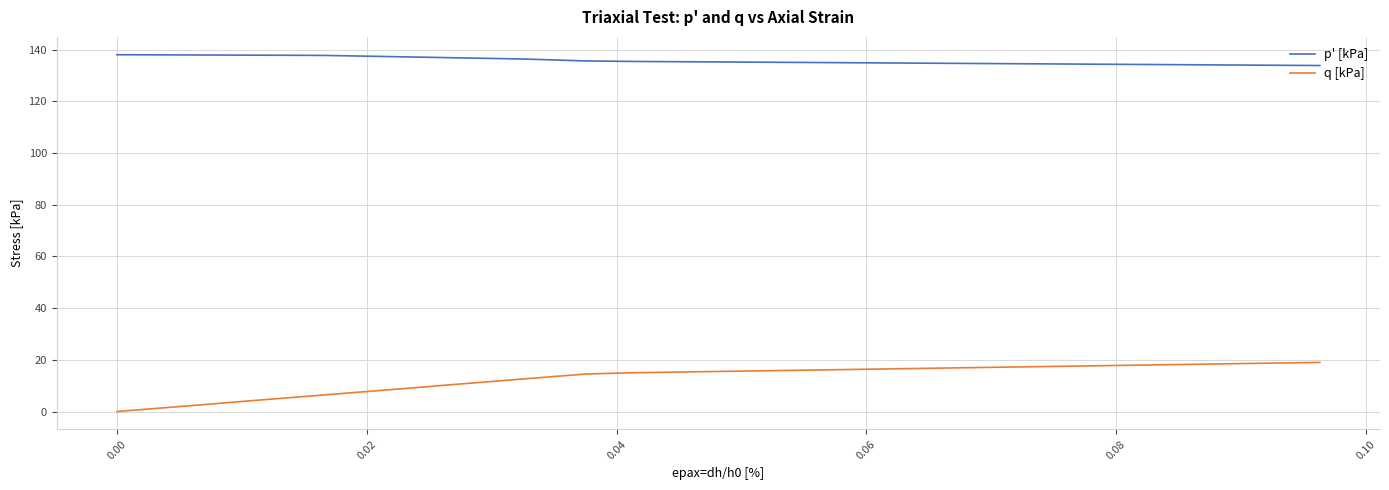

Which series has the widest spread of values?

q [kPa]